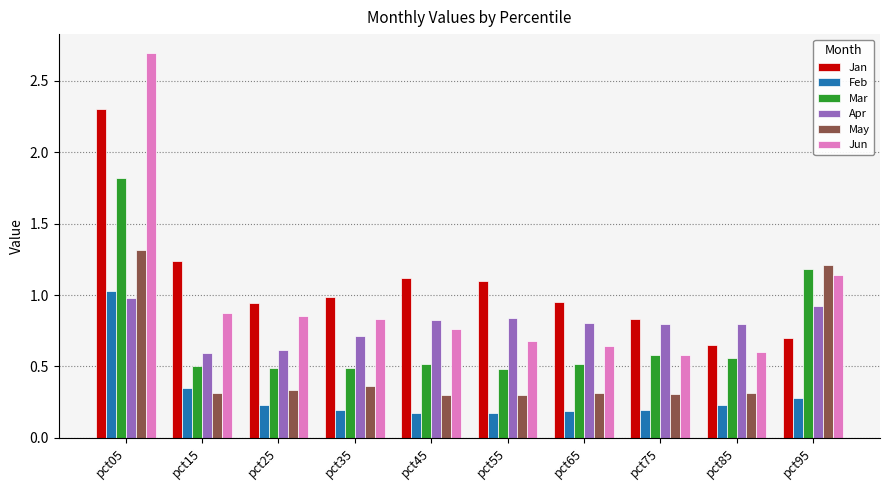

Which series has the widest spread of values?

Jun